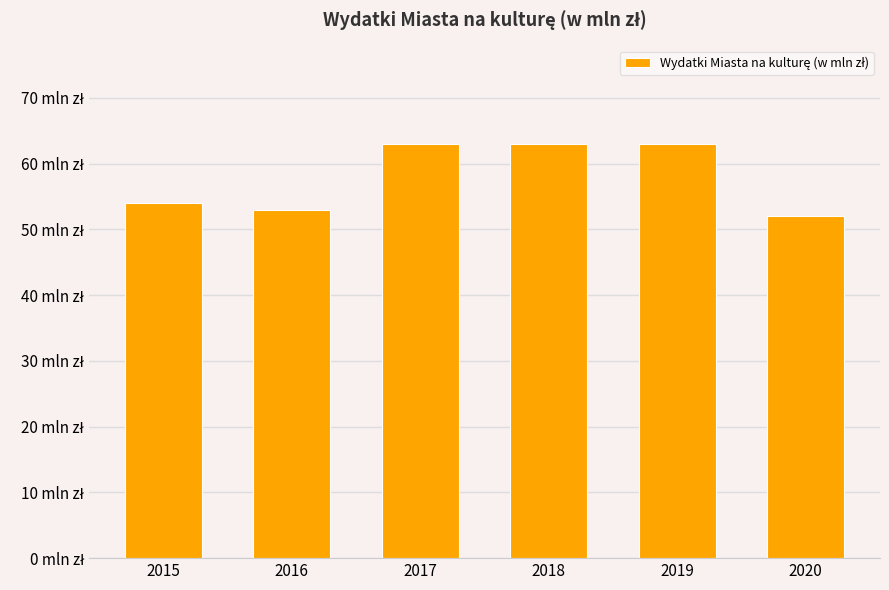

Reading right to left, list all the values displayed in this chart.

52	63	63	63	53	54